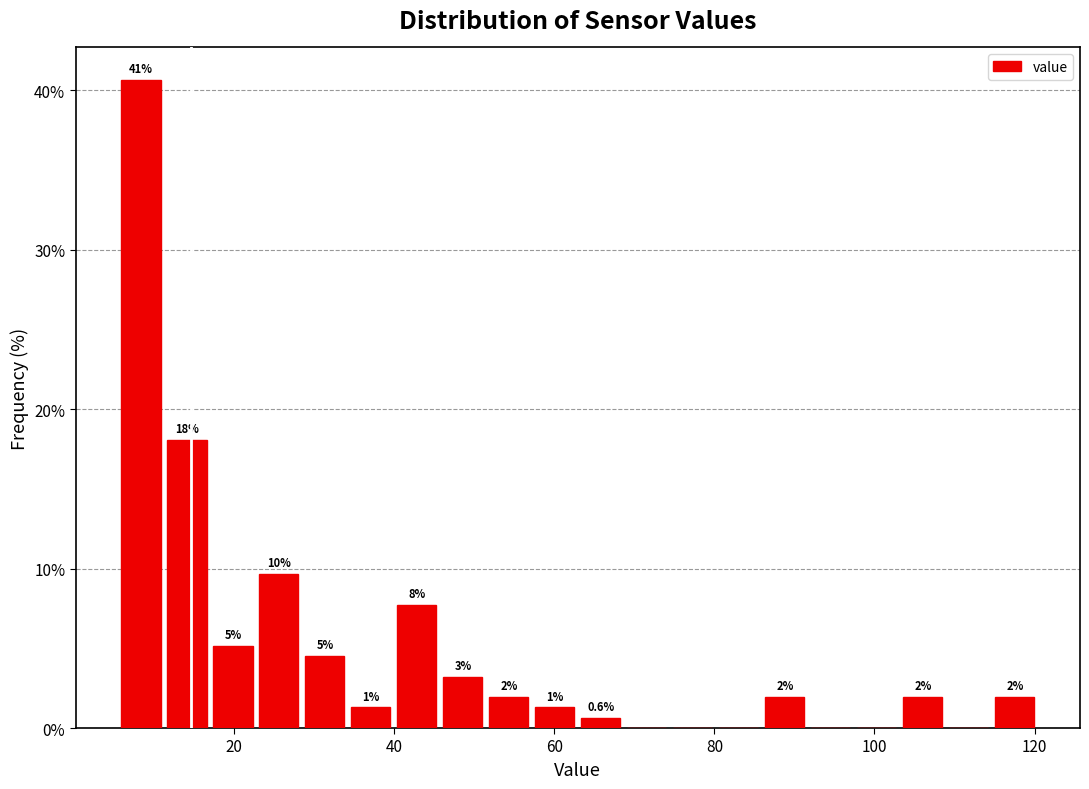

Around what value on the x-axis is the tallest bar? Give the approximate position of its centre, as read against the axis.

8